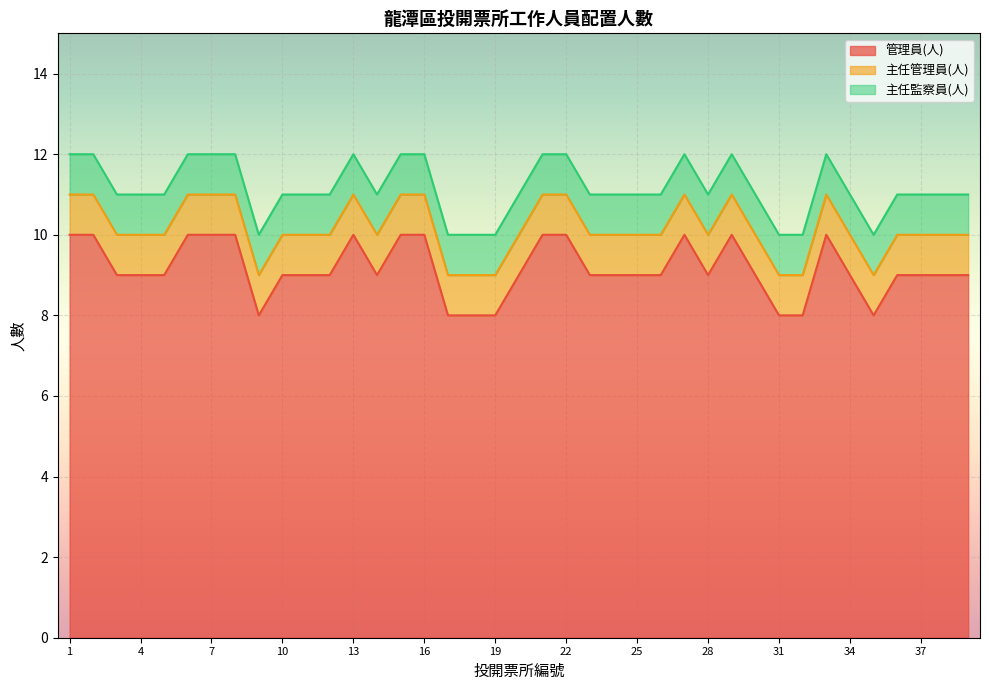

Is it true that 管理員(人) equals 13 at 11?

False